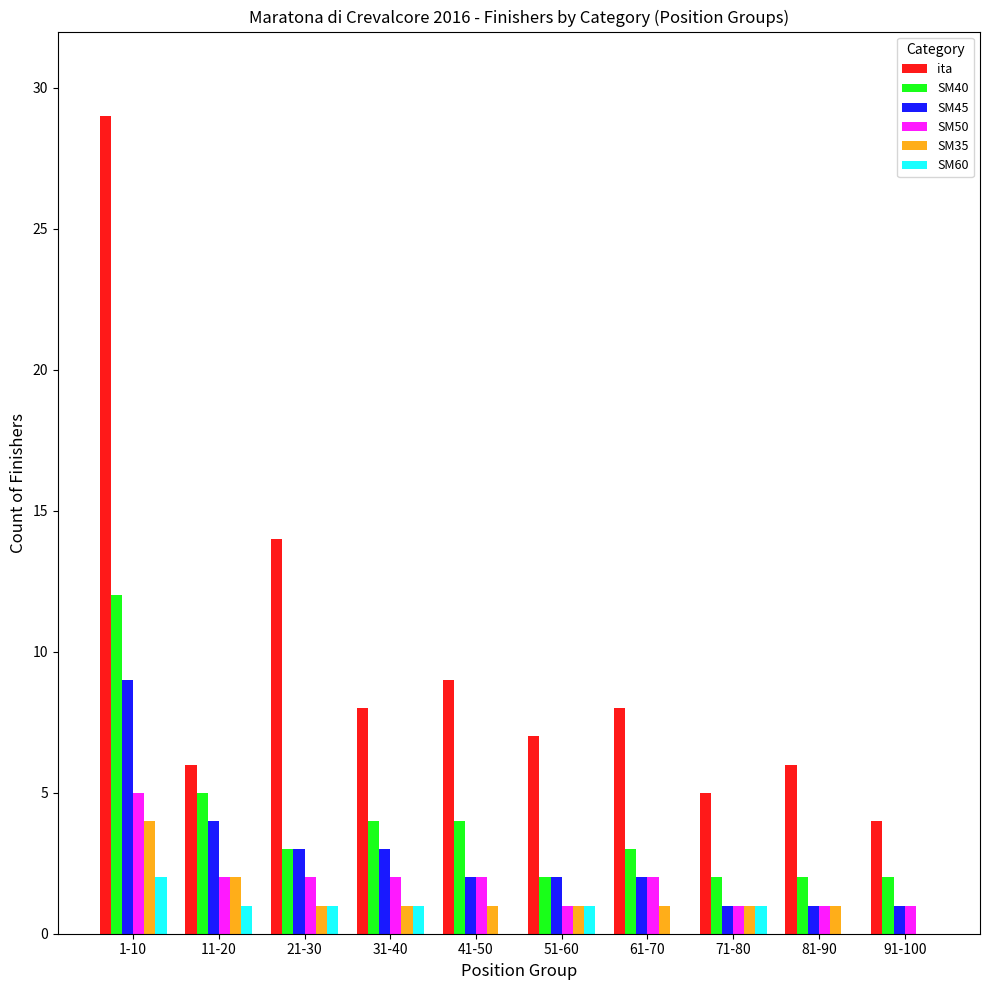

Does the chart contain stacked bars?

No